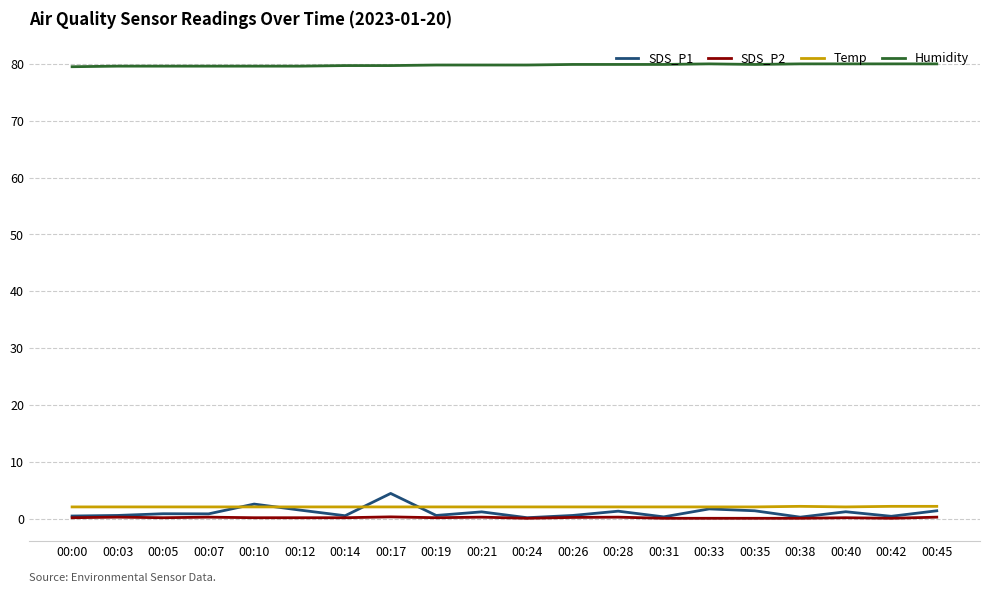

Which series has the largest total across all categories?

Humidity